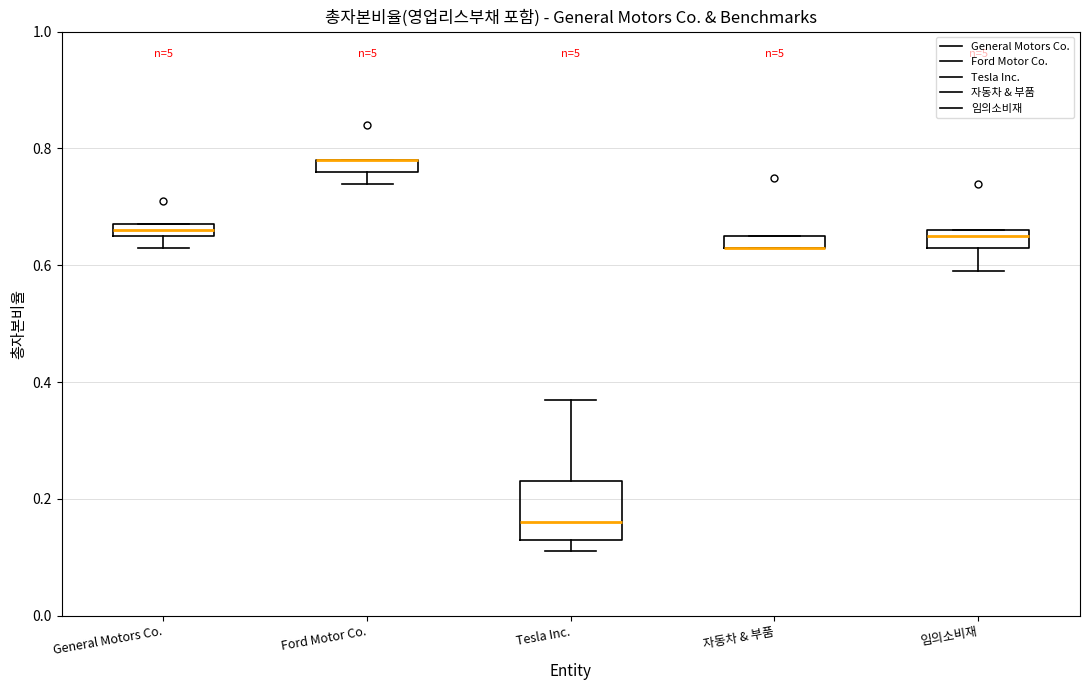

Comparing the boxes themselves (not the whiskers), which one is the tallest?

Tesla Inc.